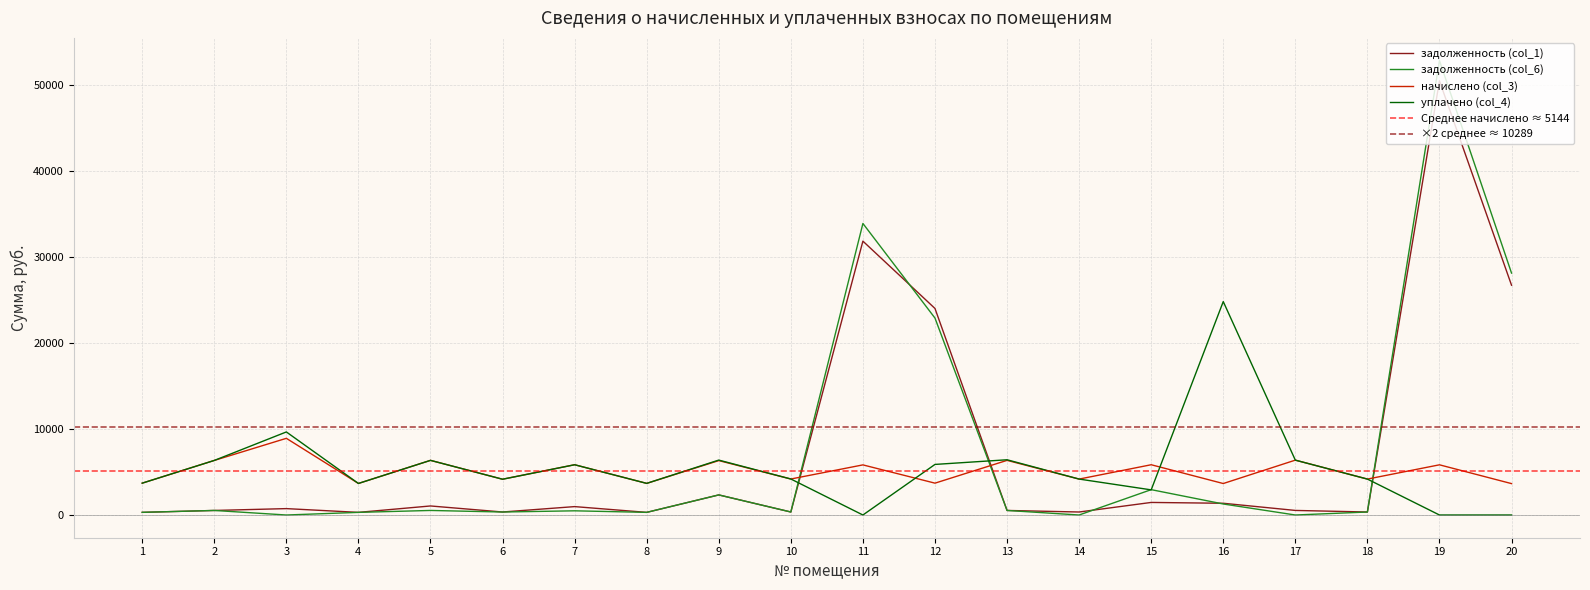

At which category is the sum across all series the highest?

19